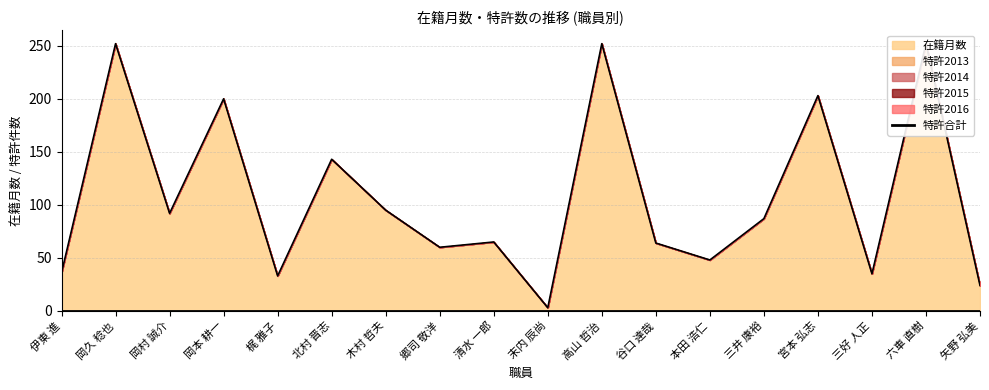

True or false: 特許2013 has more than 0 interior local peaks.

False